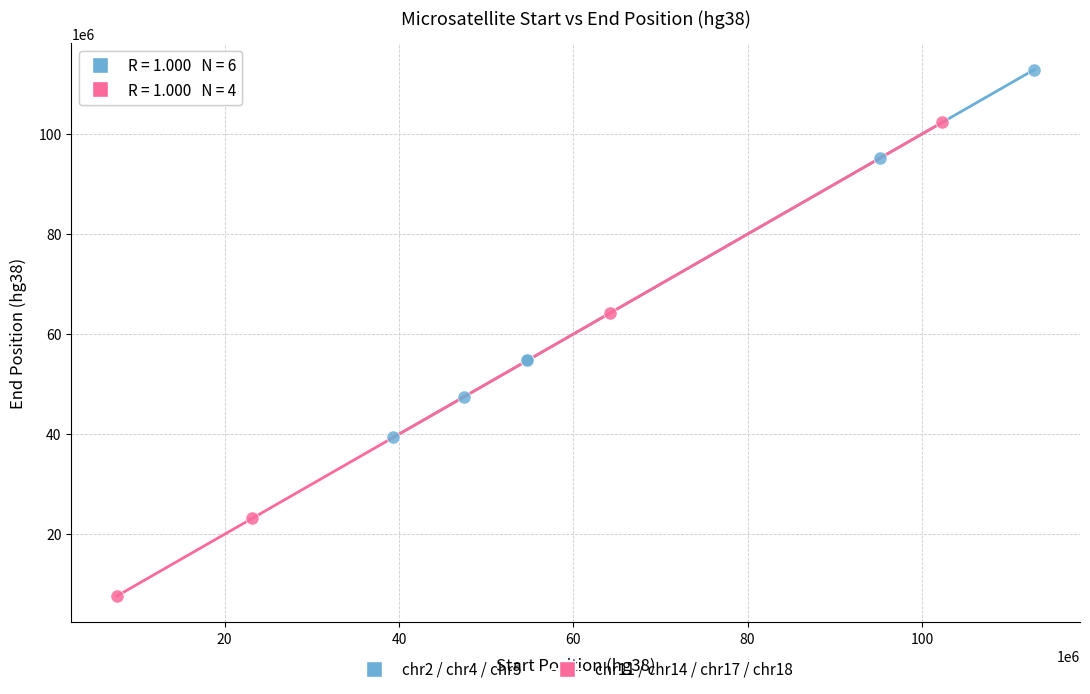

What are all the series names shown in the legend?

chr2 / chr4 / chr5, chr11 / chr14 / chr17 / chr18